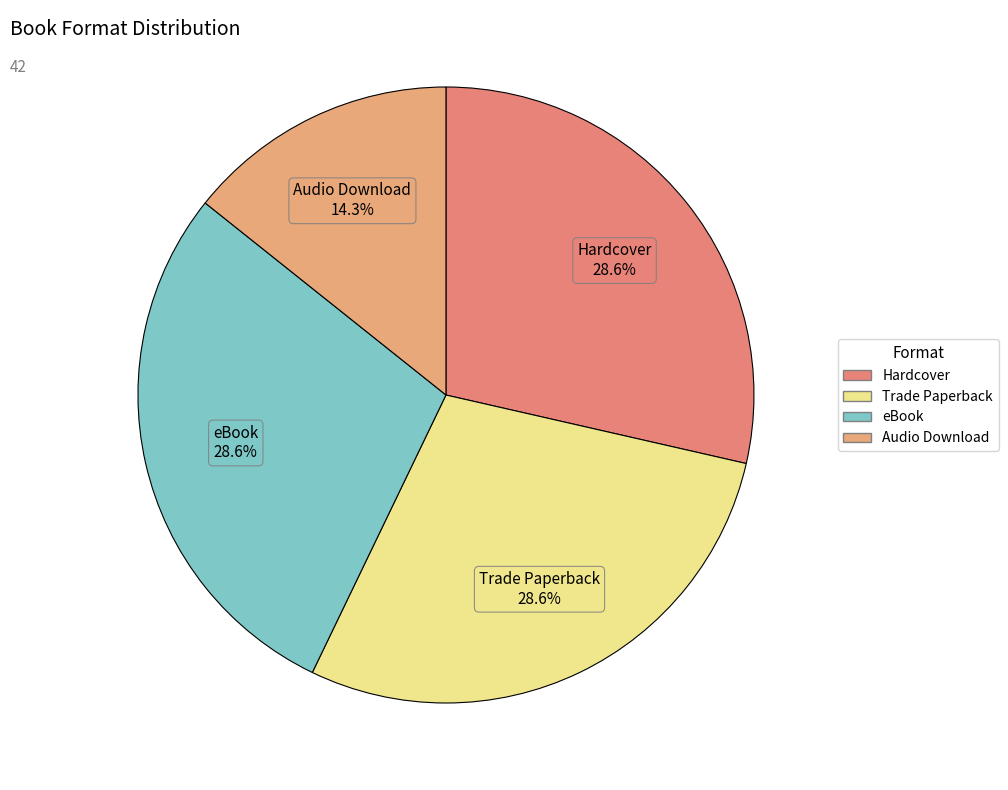

Does Trade Paperback represent more than half of the total?

No